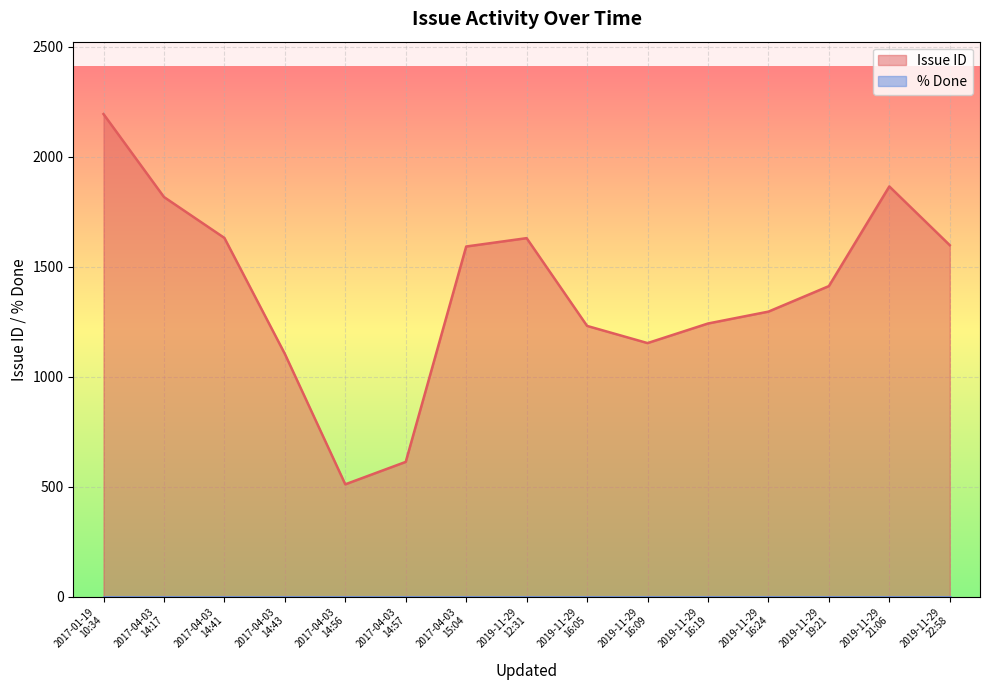

What is the approximate value of Issue ID at 2017-04-03
14:56, to the nearest 50?

500